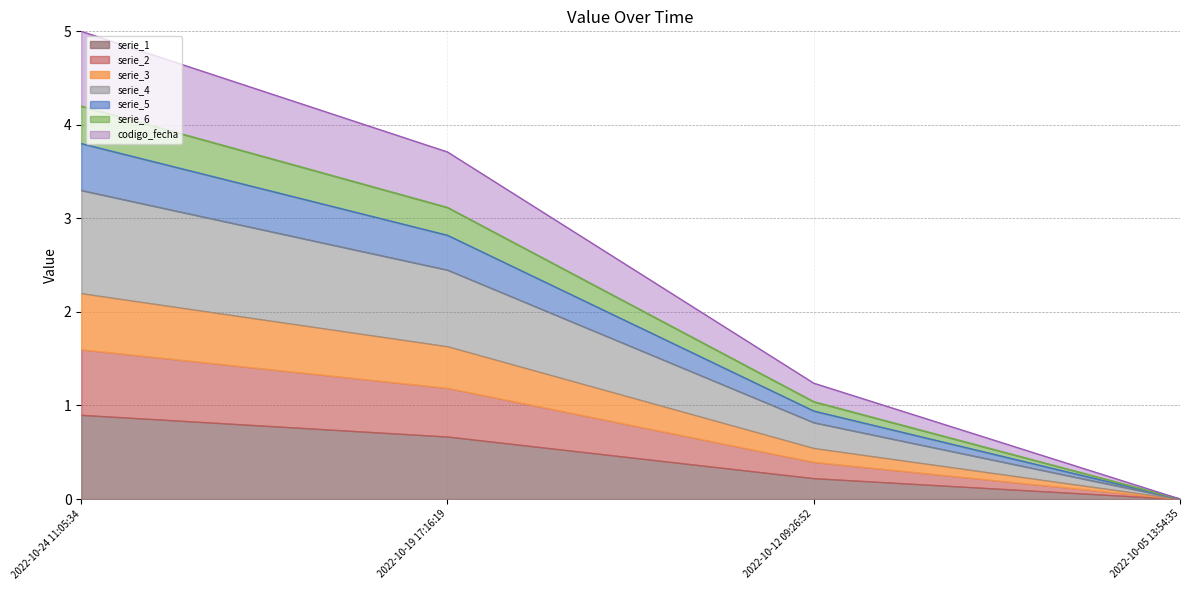

List the labels in order of value, smallest first.

2022-10-05 13:54:35, 2022-10-12 09:26:52, 2022-10-19 17:16:19, 2022-10-24 11:05:34